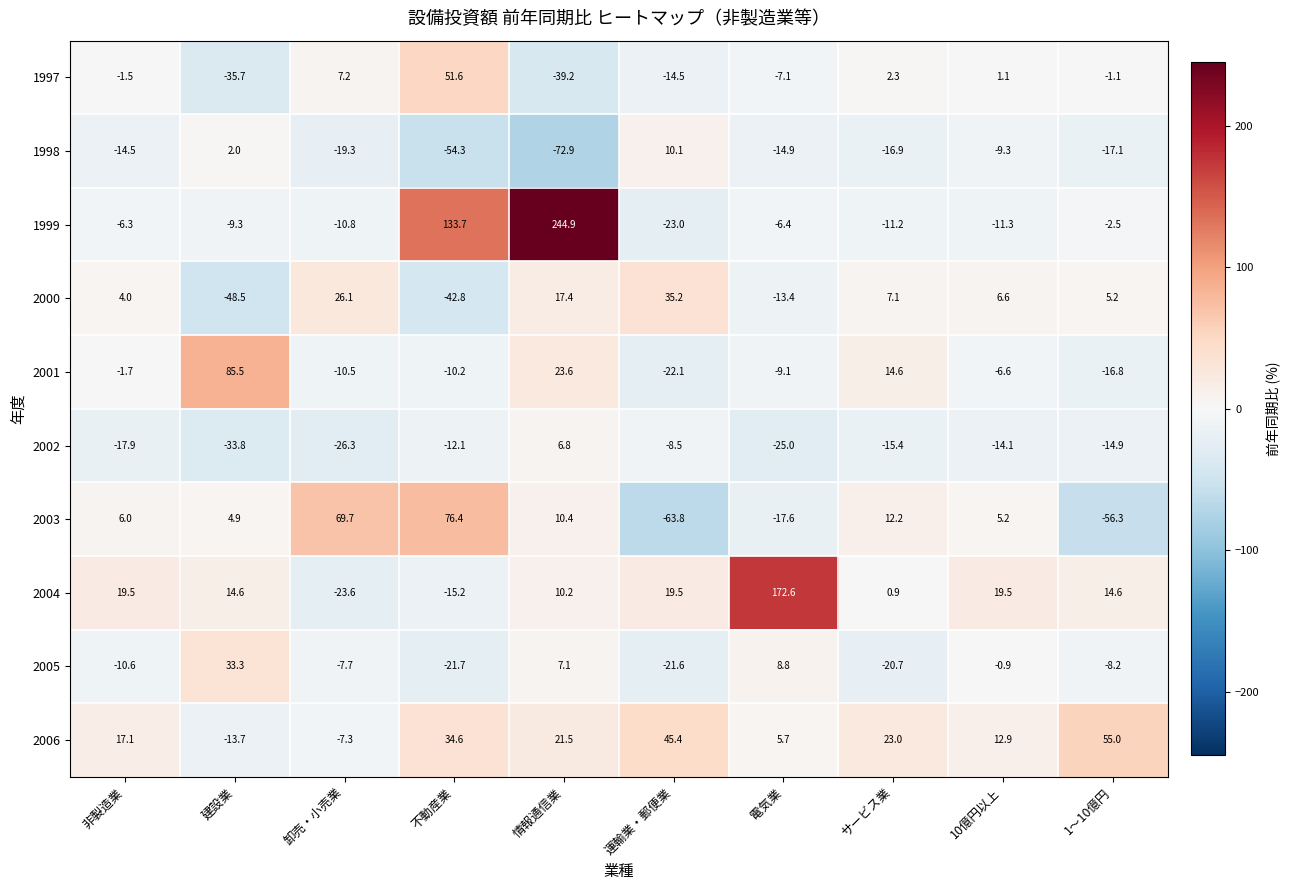

Between 建設業 and 10億円以上, which series saw the biggest shift?

2001